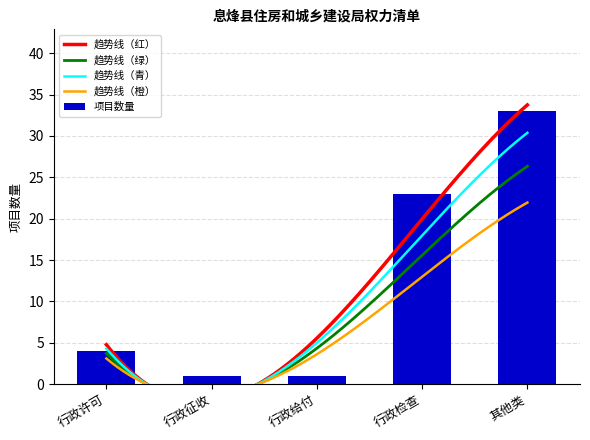

What is the value of the 3rd bar from the left?

1